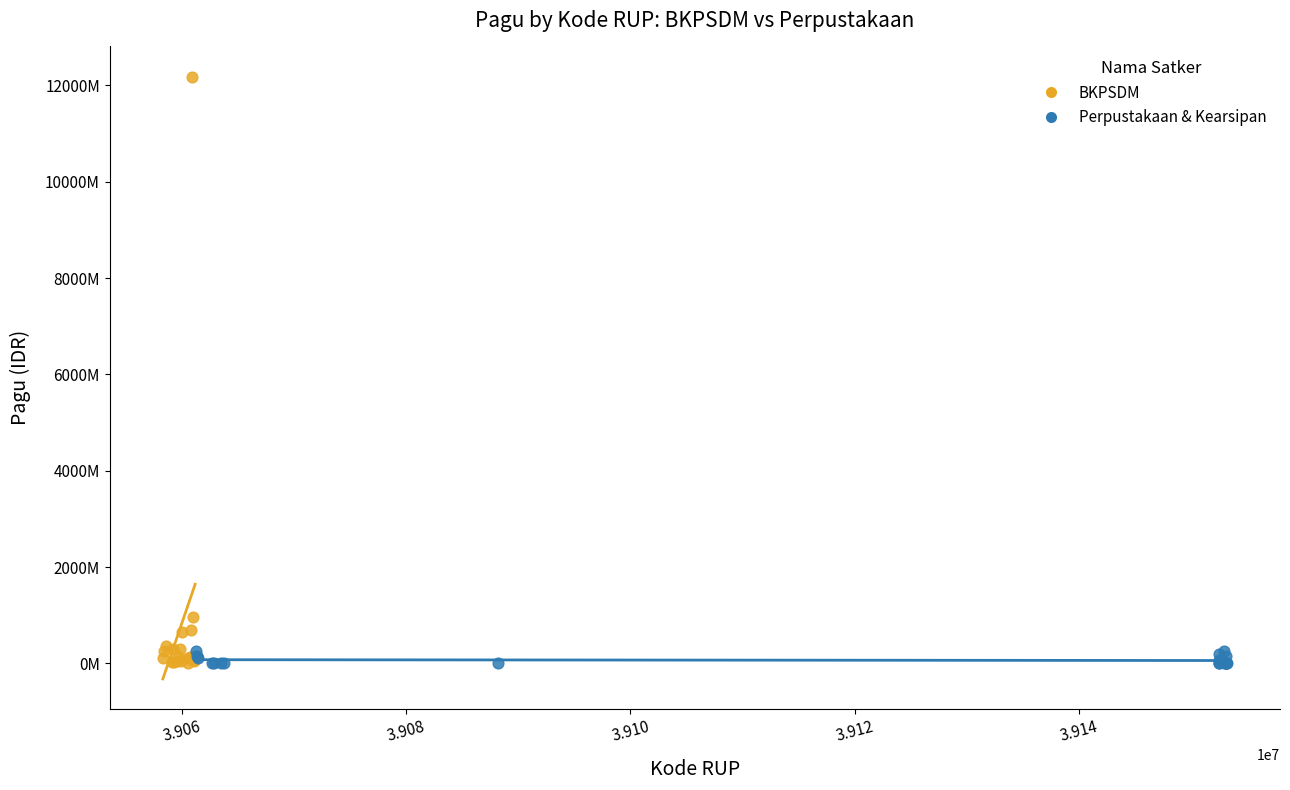

What are all the series names shown in the legend?

BKPSDM, Perpustakaan & Kearsipan